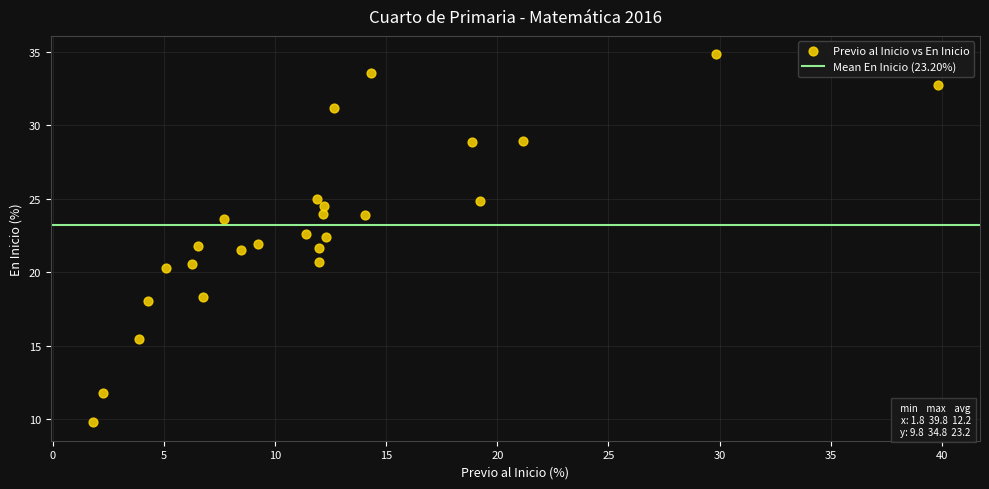

What is the range of X values (max minus min)?

38.0